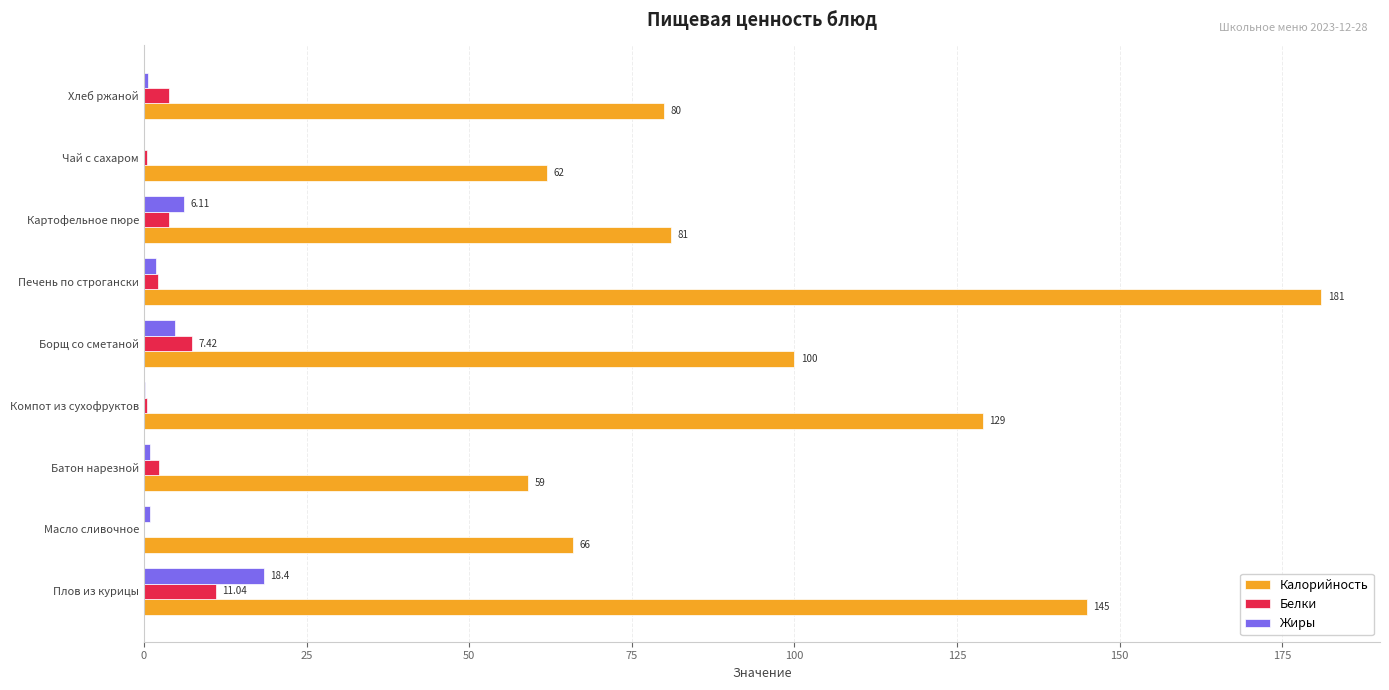

Which series changed the most between Масло сливочное and Борщ со сметаной?

Калорийность